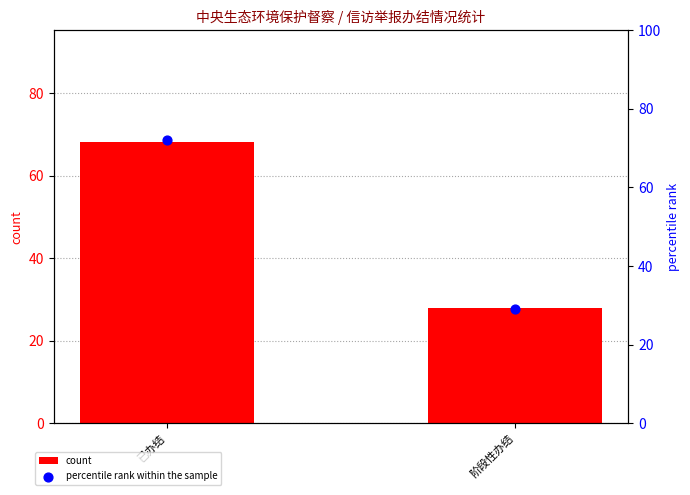

Which series has the largest Y range (max minus min)?

percentile rank within the sample